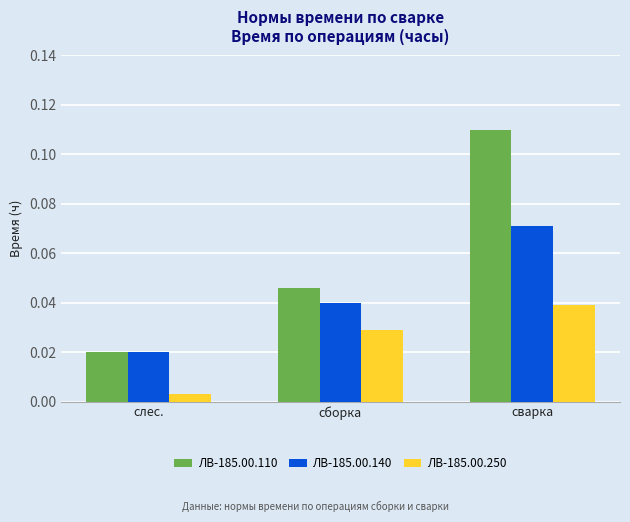

What position from the left is сборка?

2